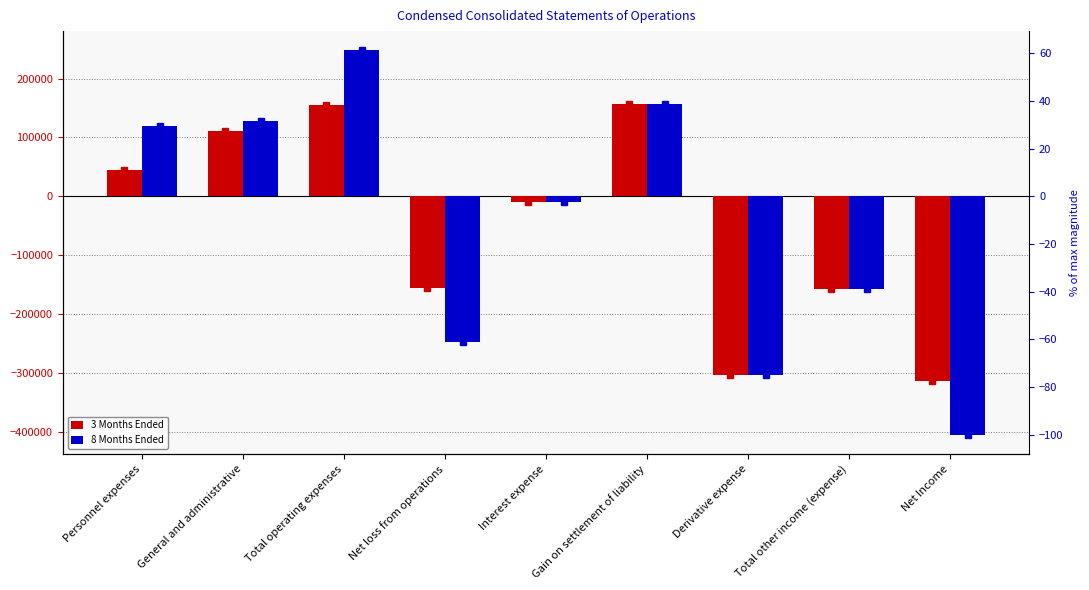

True or false: 3 Months Ended has a value of 155763 at Total operating expenses.

True